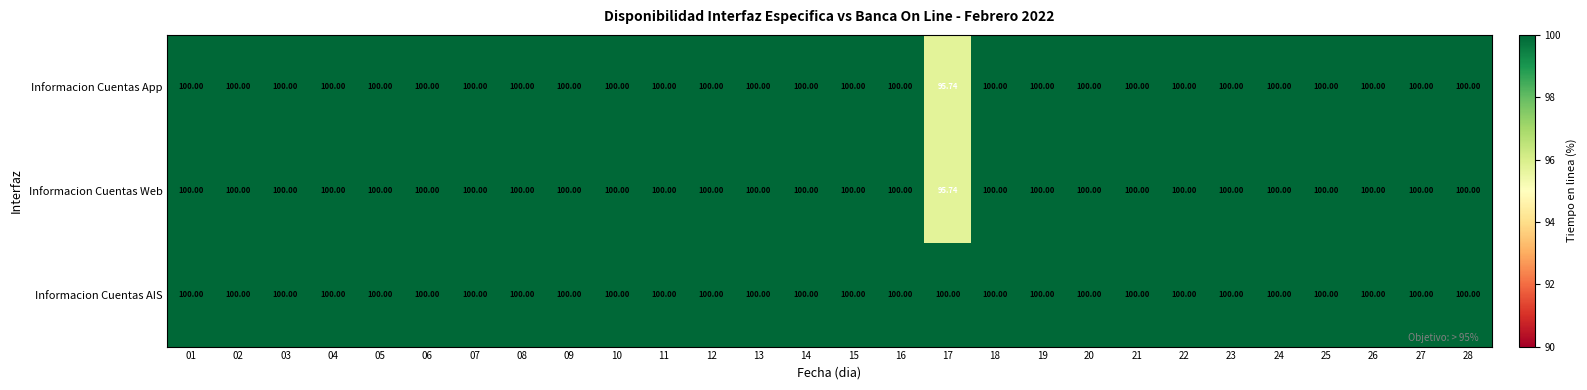

Is the value of Informacion Cuentas App at 17 greater than the value of Informacion Cuentas AIS at 01?

No